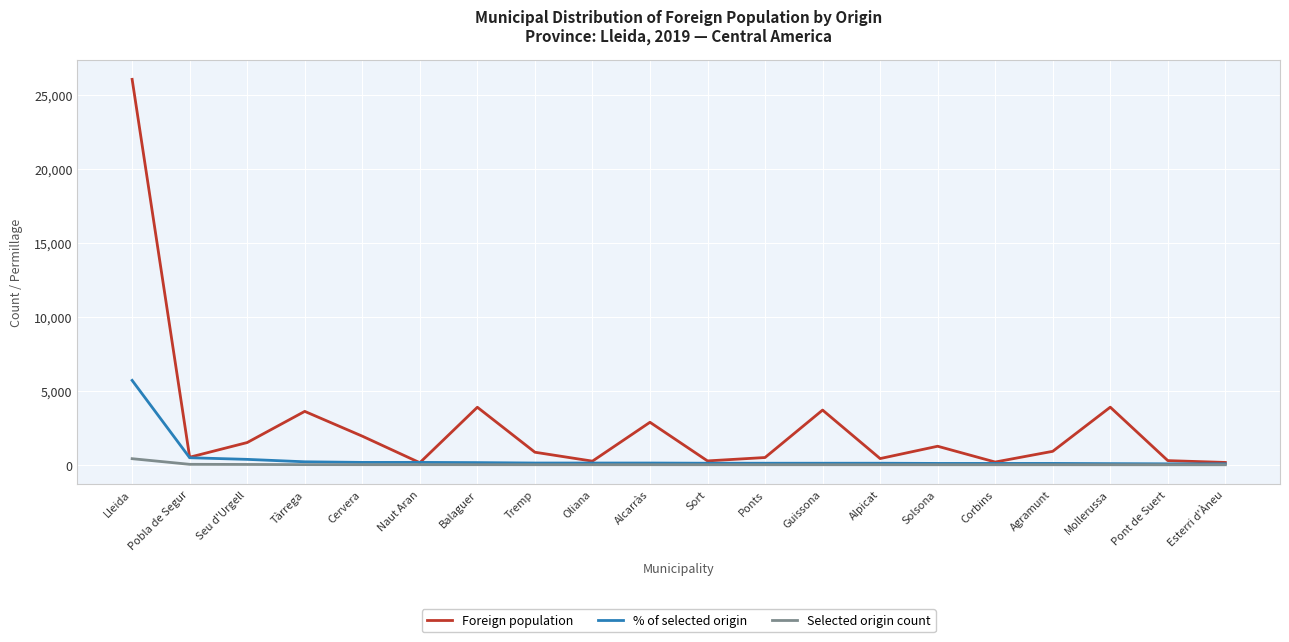

List the series in order of their peak value, lowest first.

Selected origin count, % of selected origin, Foreign population